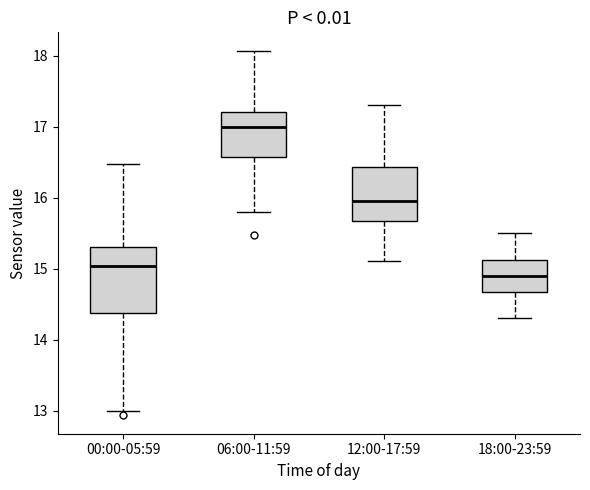

Where is the upper edge of the box for 12:00-17:59 on the y-axis? The values are not printed on the chart, so give them approximately, as read against the axis.

16.4